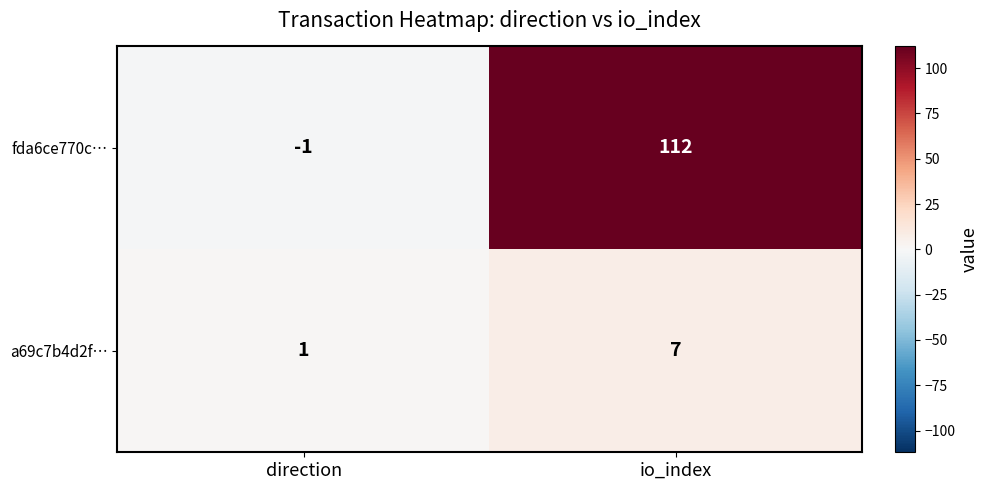

What is the spread (max minus min) of values at io_index?

105